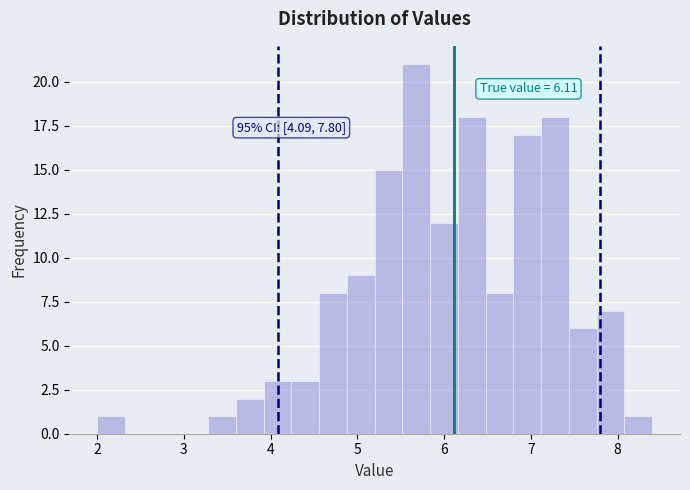

Read against the x-axis, roughly where is the centre of the tallest bar?

5.7